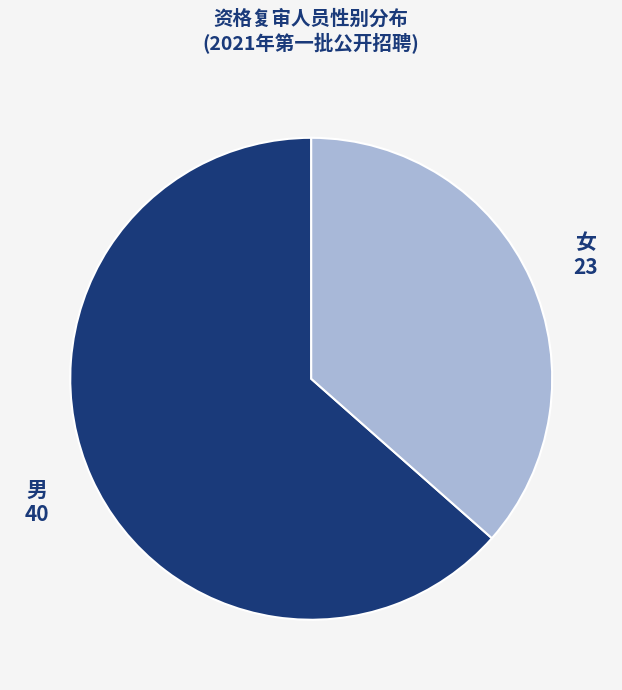

How many segments does this pie chart have?

2